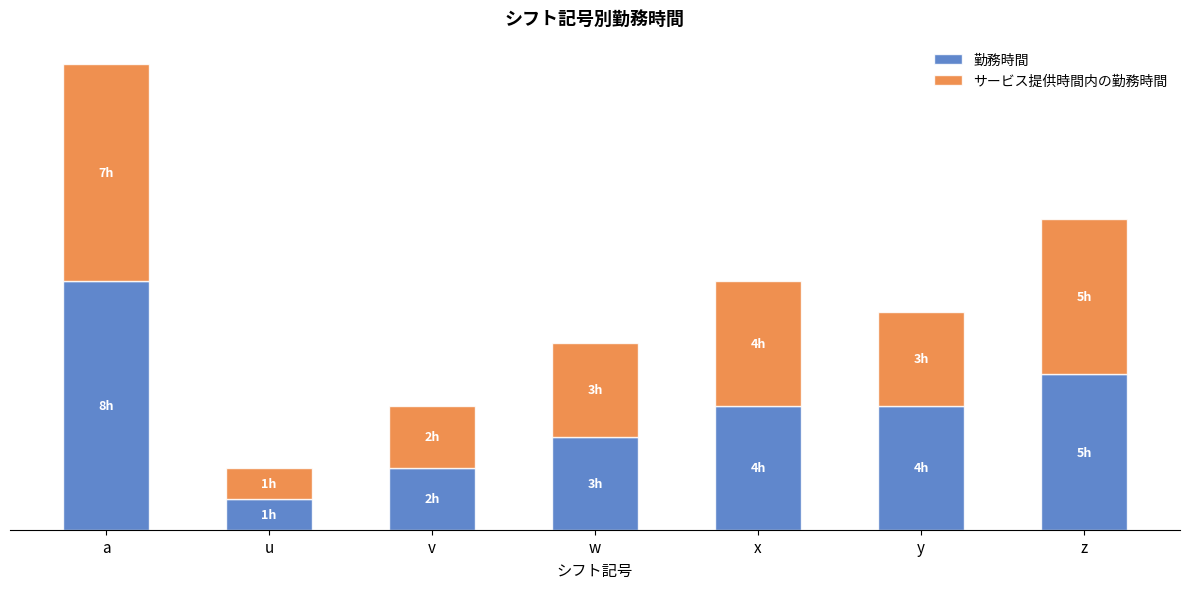

What position from the left is x?

5